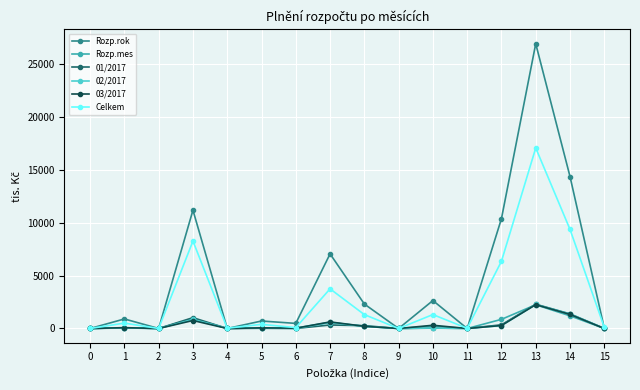

What are all the series names shown in the legend?

Rozp.rok, Rozp.mes, 01/2017, 02/2017, 03/2017, Celkem